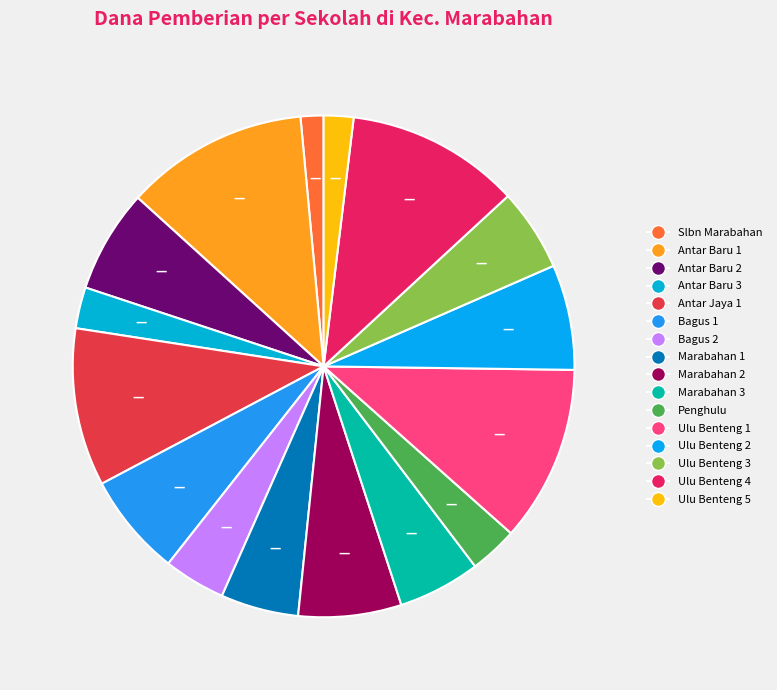

To the nearest percent, what is the average slice percentage?

6%